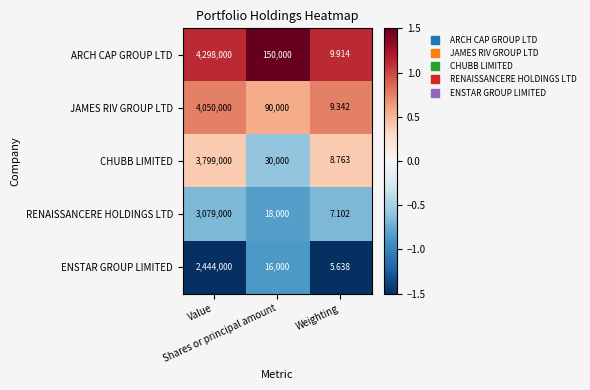

Rank the series by their average value, from highest to lowest.

ARCH CAP GROUP LTD, JAMES RIV GROUP LTD, CHUBB LIMITED, RENAISSANCERE HOLDINGS LTD, ENSTAR GROUP LIMITED